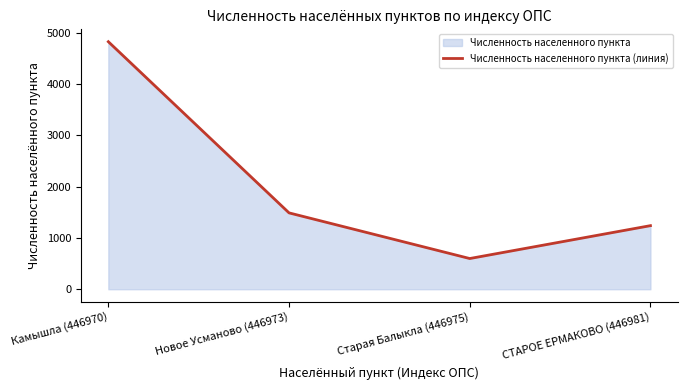

The chart shows a value of 728 at СТАРОЕ ЕРМАКОВО (446981). True or false?

False